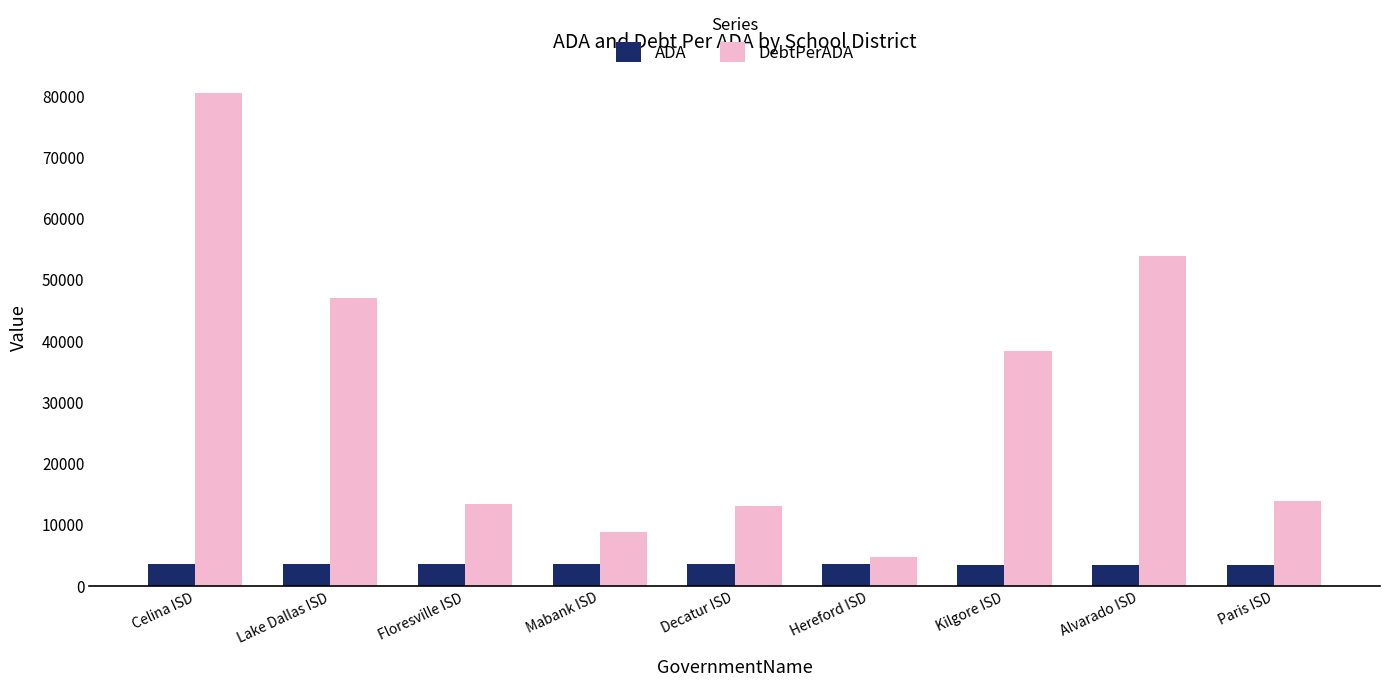

What is the spread (max minus min) of values at Decatur ISD?

9501.1